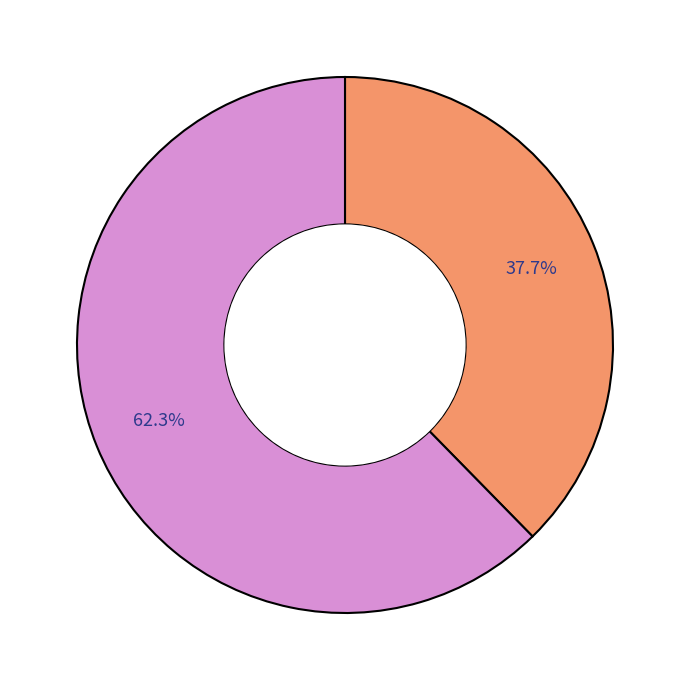

Is there any slice that represents more than half of the pie?

Yes